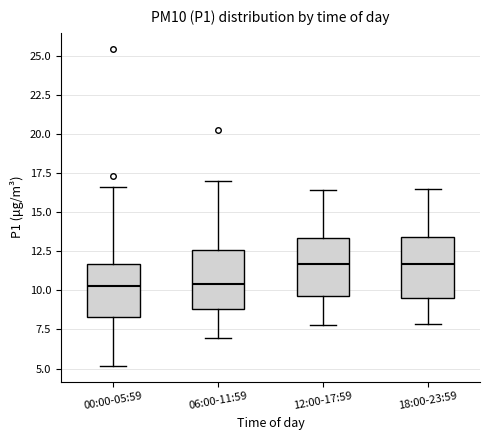

Reading left to right, read every box against the y-axis: the position of its median line, the range the box covers, and the ends of its whiskers. The values are not printed on the chart, so give them approximately, as read against the axis.

00:00-05:59: median 10.5, box 8.5 to 11.5, whiskers 5.0 to 16.5
06:00-11:59: median 10.5, box 9.0 to 12.5, whiskers 7.0 to 17.0
12:00-17:59: median 11.5, box 9.5 to 13.5, whiskers 8.0 to 16.5
18:00-23:59: median 11.5, box 9.5 to 13.5, whiskers 8.0 to 16.5